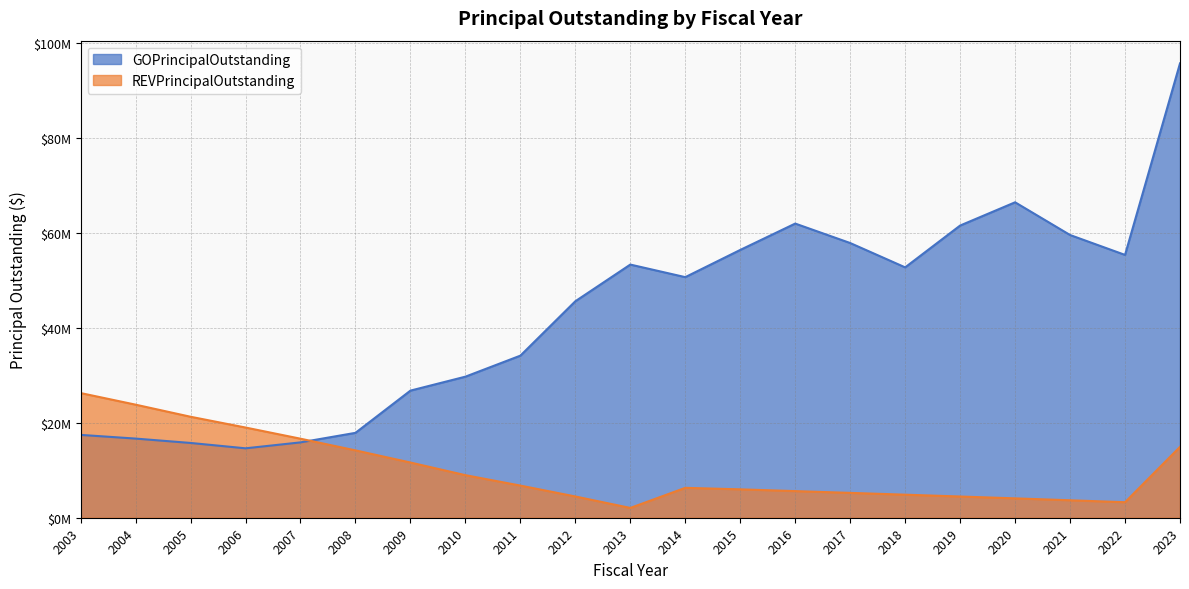

What is the value of the GOPrincipalOutstanding point at the 7th from the left?

26790000